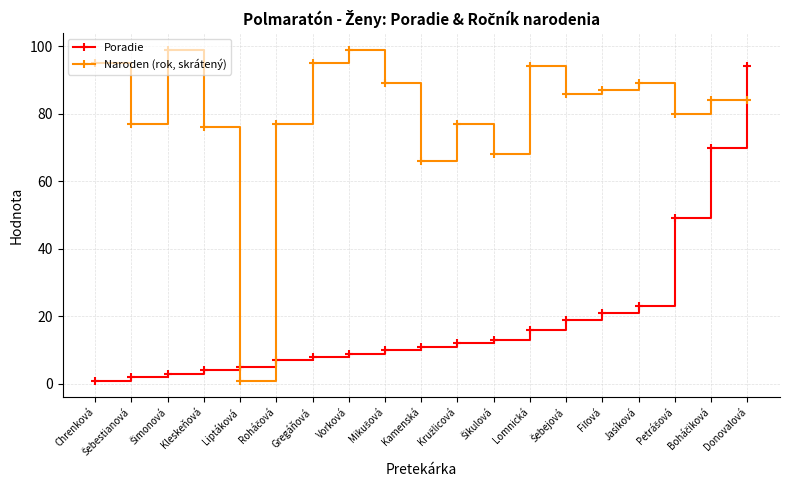

What is the difference between the second highest and second lowest values in the Poradie series?

68